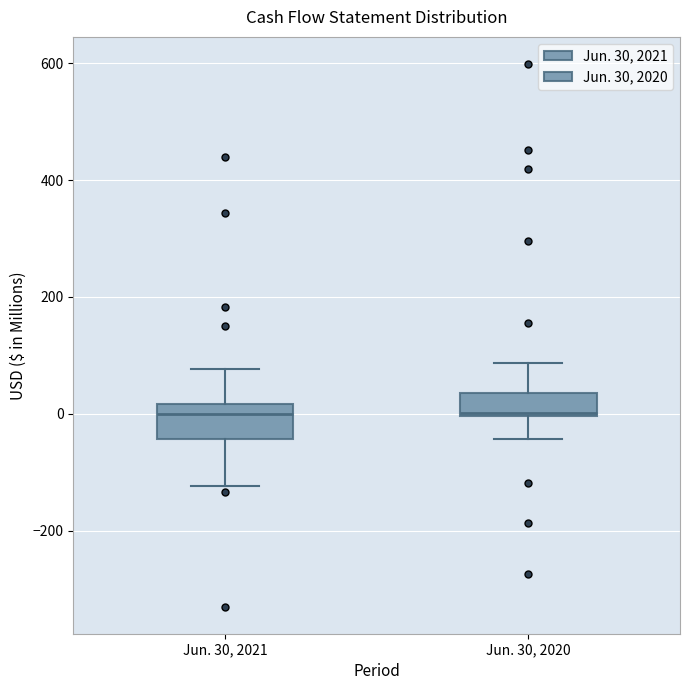

Comparing the boxes themselves (not the whiskers), which one is the tallest?

Jun. 30, 2021